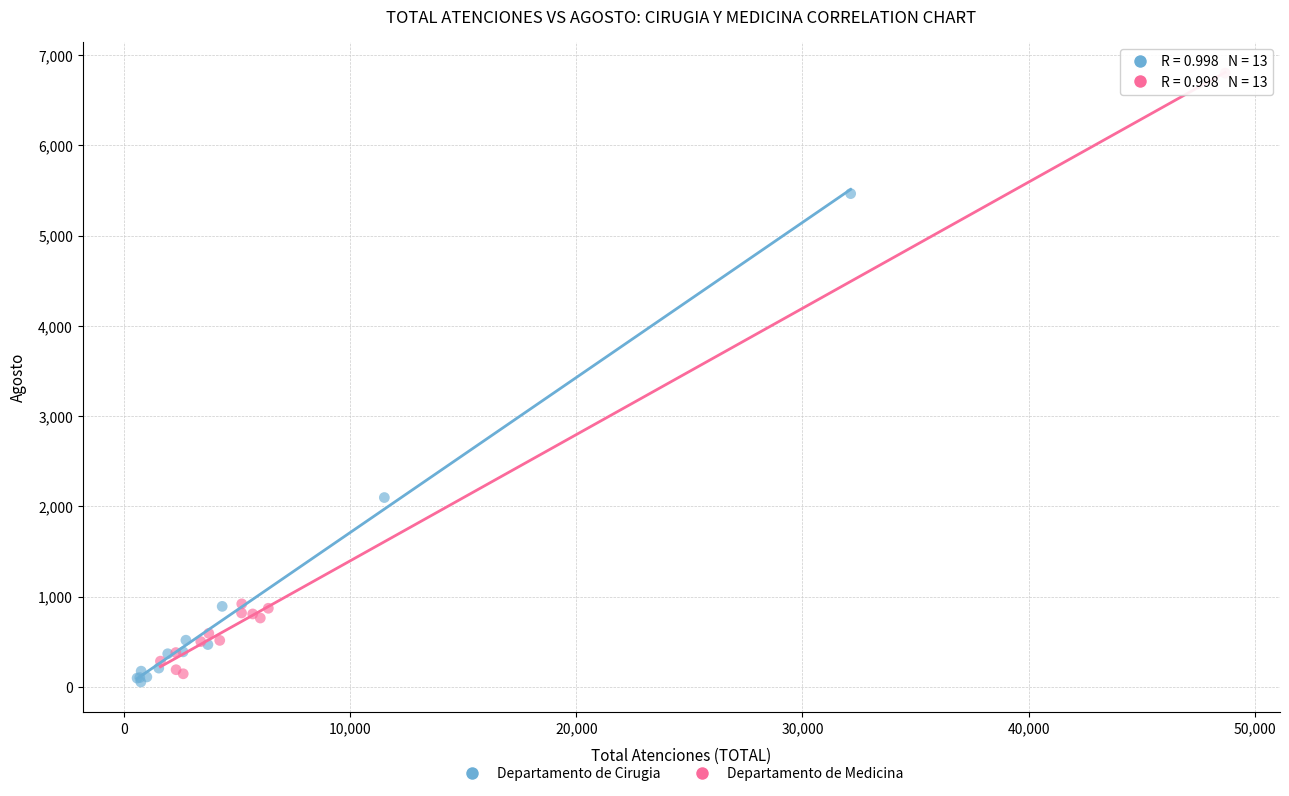

Which series has the widest spread of Y values?

Departamento de Medicina